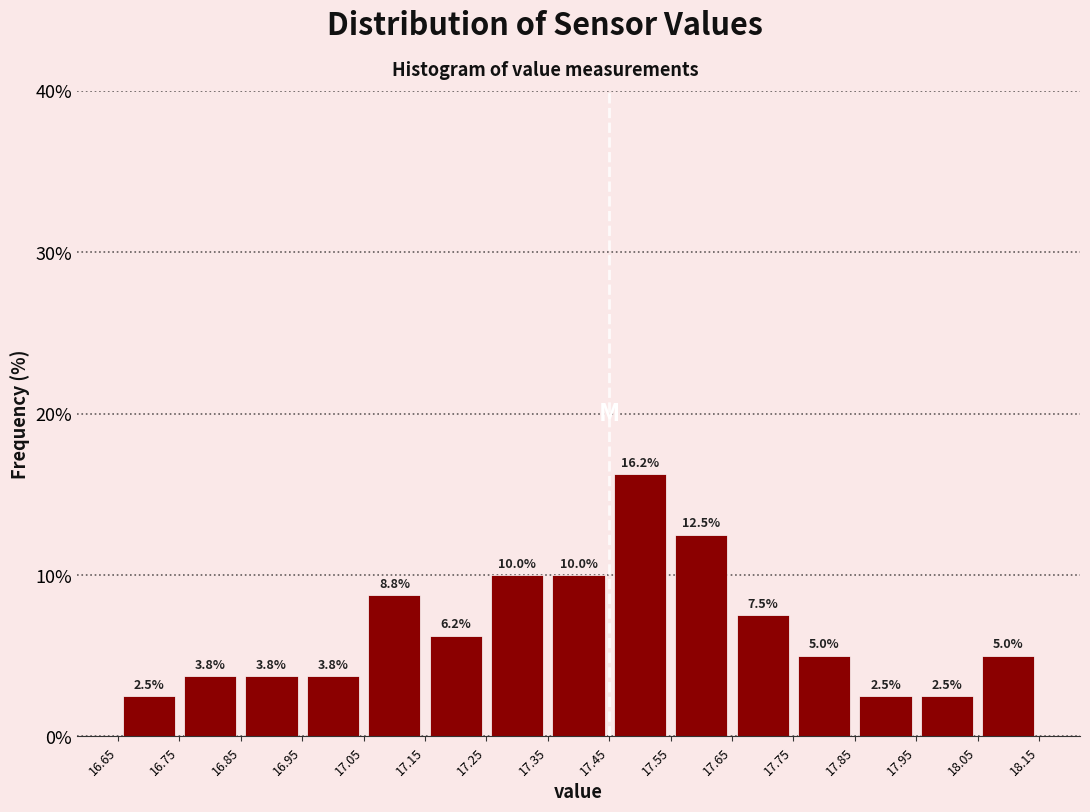

How tall is the bar that spans 17.55 to 17.65 on the x-axis?

12.5